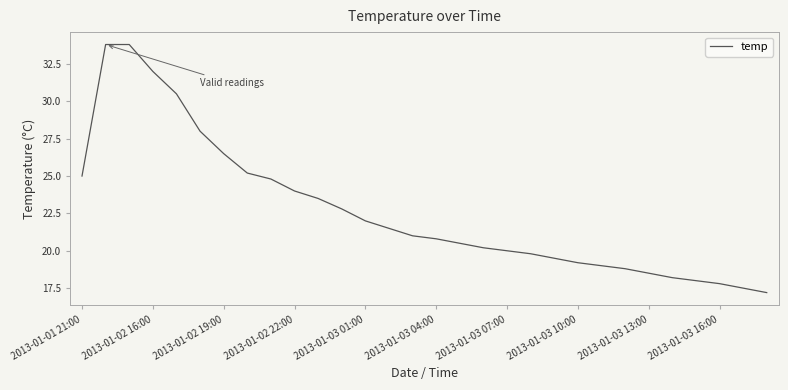

Reading left to right, what are all the values shown in this chart?

25.0	33.8	33.8	32.0	30.5	28.0	26.5	25.2	24.8	24.0	23.5	22.8	22.0	21.5	21.0	20.8	20.5	20.2	20.0	19.8	19.5	19.2	19.0	18.8	18.5	18.2	18.0	17.8	17.5	17.2